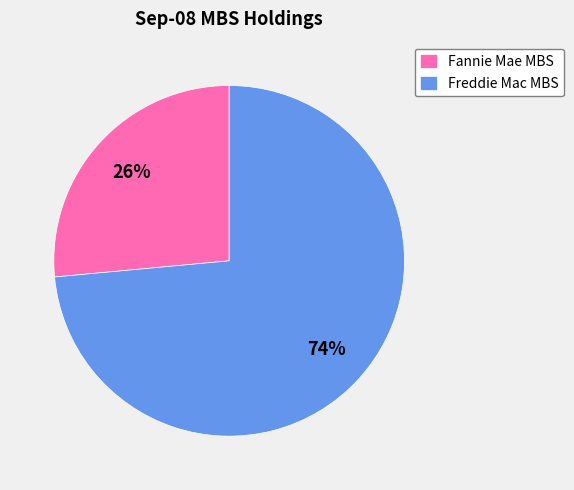

Rank the categories by value from lowest to highest.

Fannie Mae MBS, Freddie Mac MBS